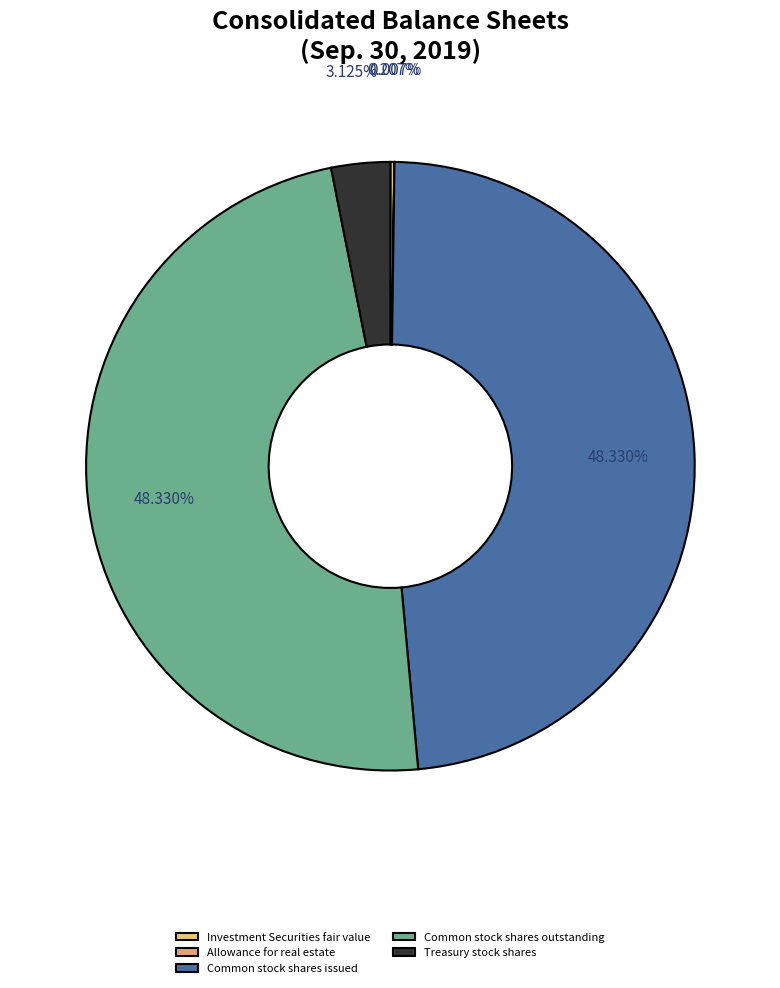

Combined, do Common stock shares issued and Treasury stock shares account for over 50%?

Yes